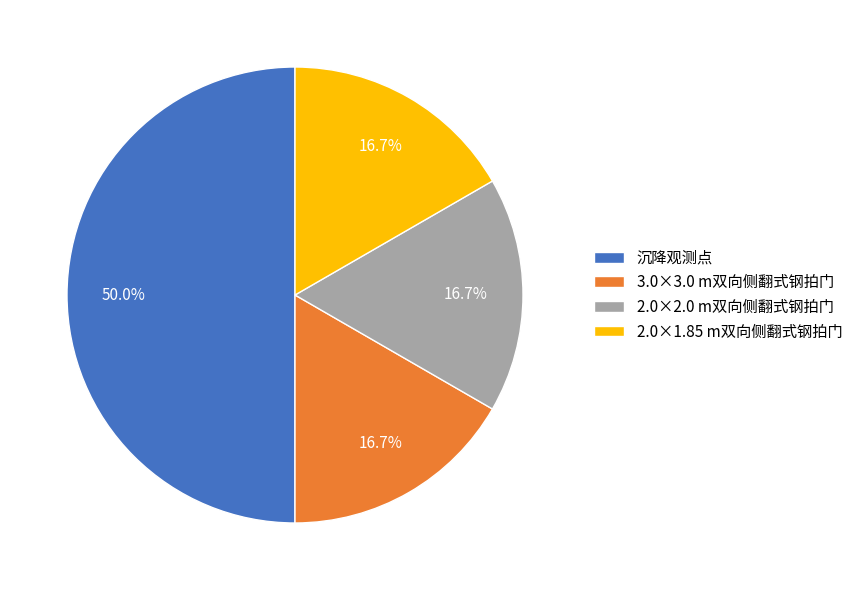

What percentage is the 2.0×2.0 m双向侧翻式钢拍门 slice, to the nearest percent?

17%